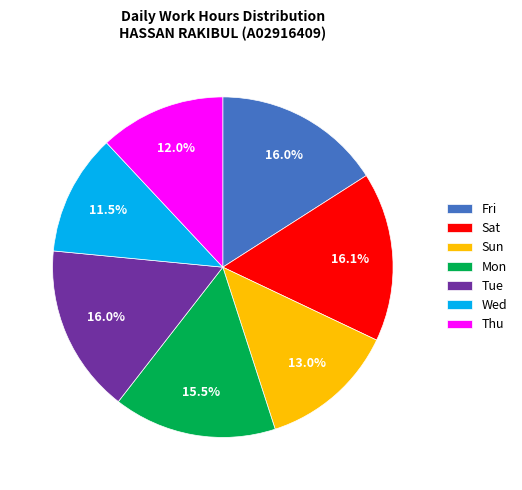

How many segments does this pie chart have?

7